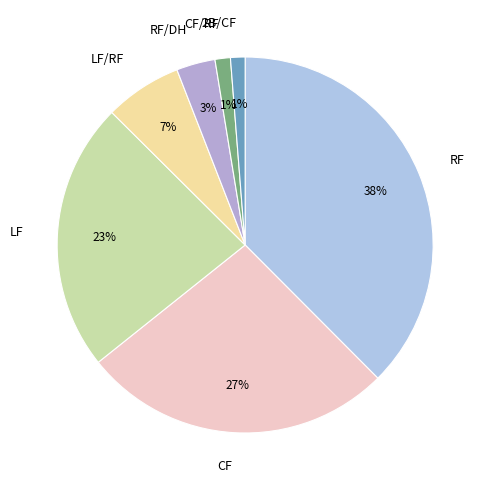

How many segments does this pie chart have?

7